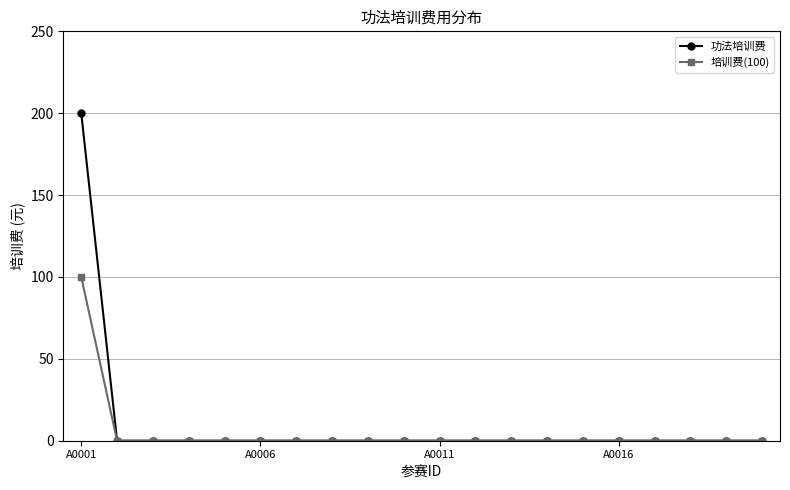

Is this an area chart (filled region under the line)?

No